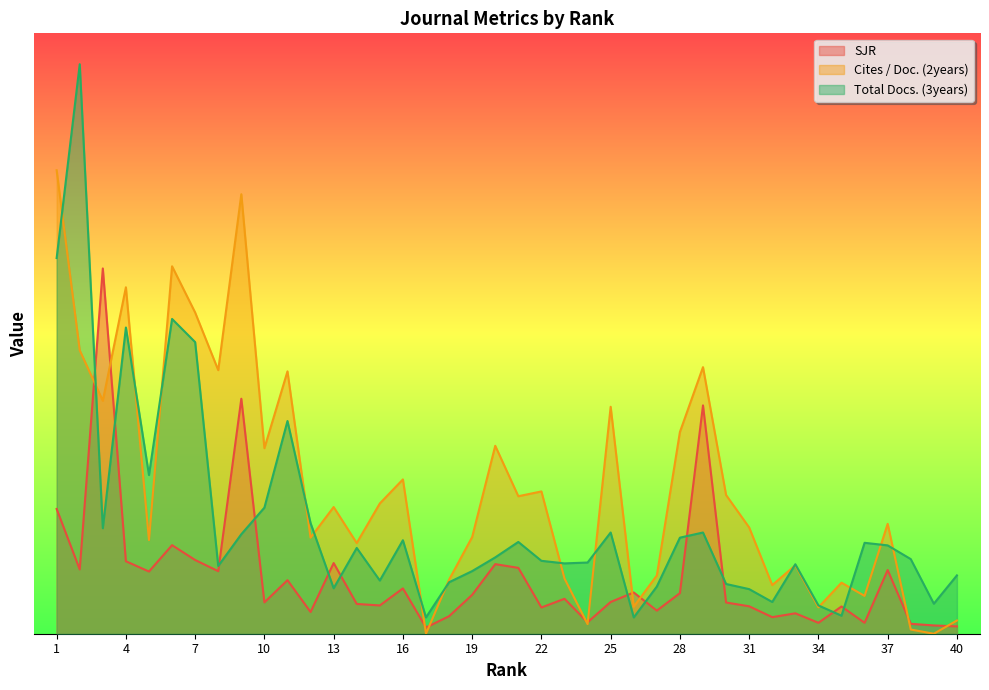

Rank the categories by SJR value from highest to lowest.

3, 9, 29, 1, 6, 7, 4, 13, 20, 21, 2, 37, 8, 5, 11, 16, 26, 28, 19, 23, 25, 10, 30, 14, 15, 31, 35, 22, 27, 12, 33, 18, 32, 24, 34, 36, 38, 39, 40, 17